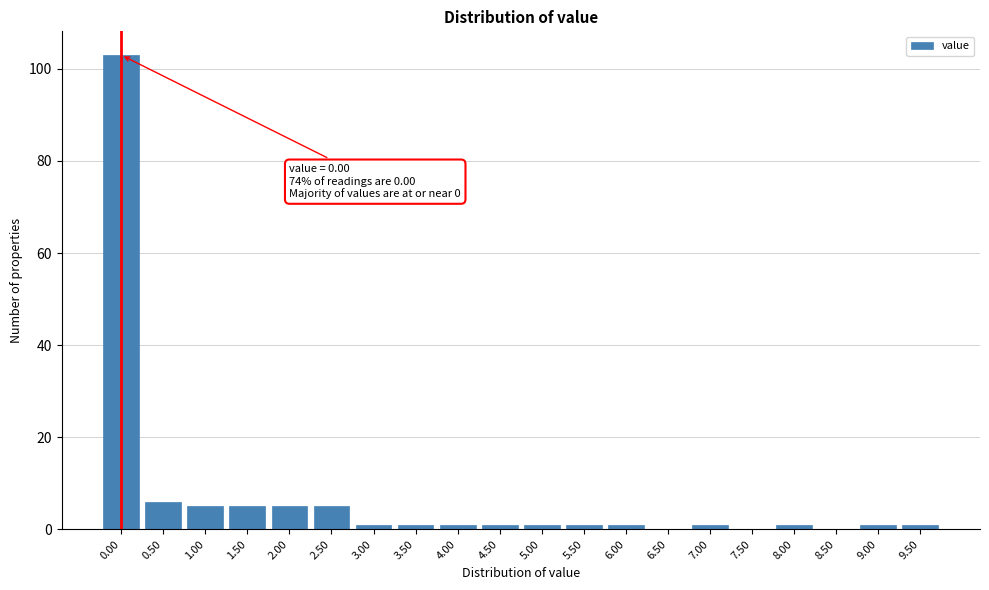

Reading left to right, extract all data points from this chart.

0.00=103	0.50=6	1.00=5	1.50=5	2.00=5	2.50=5	3.00=1	3.50=1	4.00=1	4.50=1	5.00=1	5.50=1	6.00=1	6.50=0	7.00=1	7.50=0	8.00=1	8.50=0	9.00=1	9.50=1